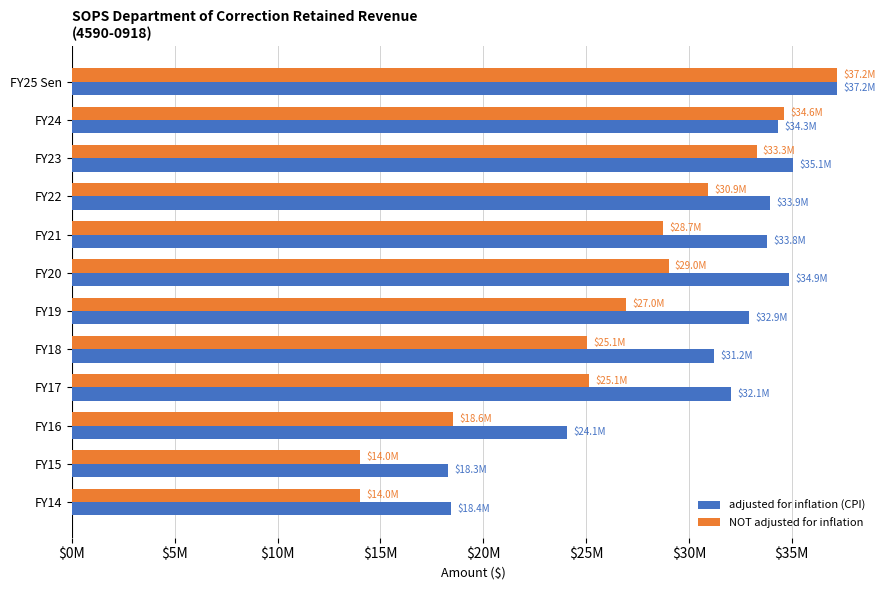

At how many categories does at least one series exceed 21467990?

10